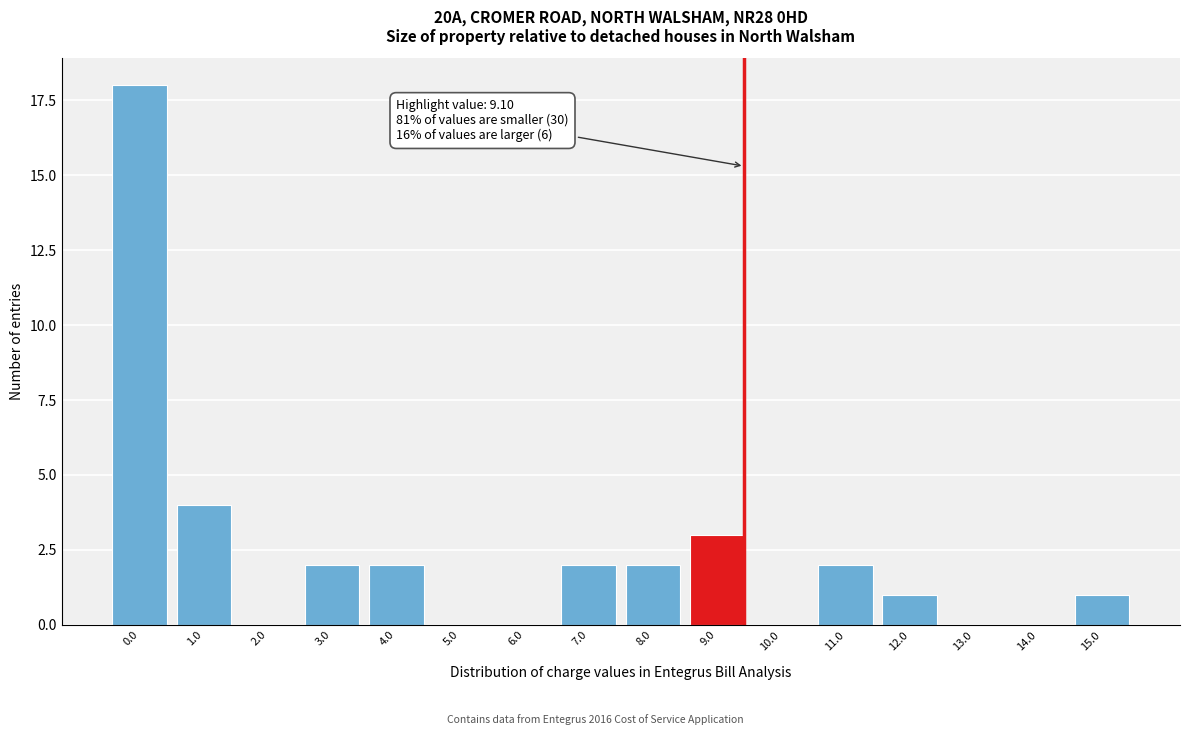

Reading right to left, transcribe all the data shown in this chart.

15.0=1	14.0=0	13.0=0	12.0=1	11.0=2	10.0=0	9.0=3	8.0=2	7.0=2	6.0=0	5.0=0	4.0=2	3.0=2	2.0=0	1.0=4	0.0=18